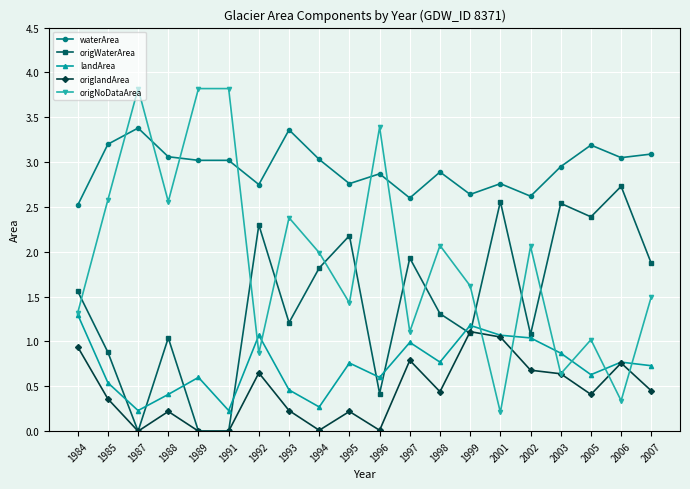

Does the chart display data point markers on the line(s)?

Yes